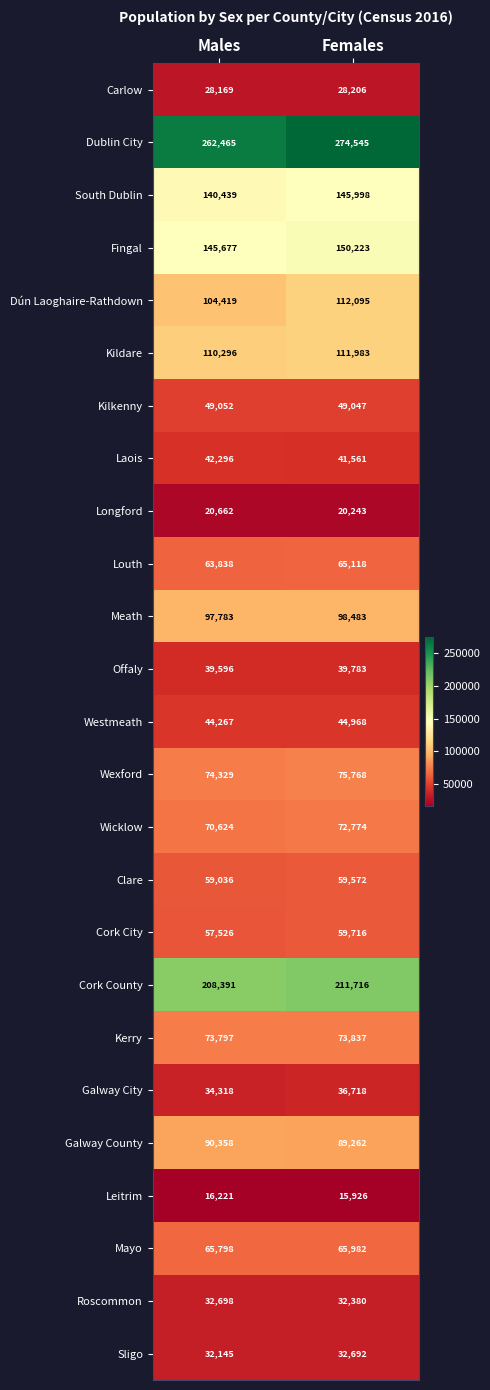

Which series has the largest range (max minus min)?

Dublin City